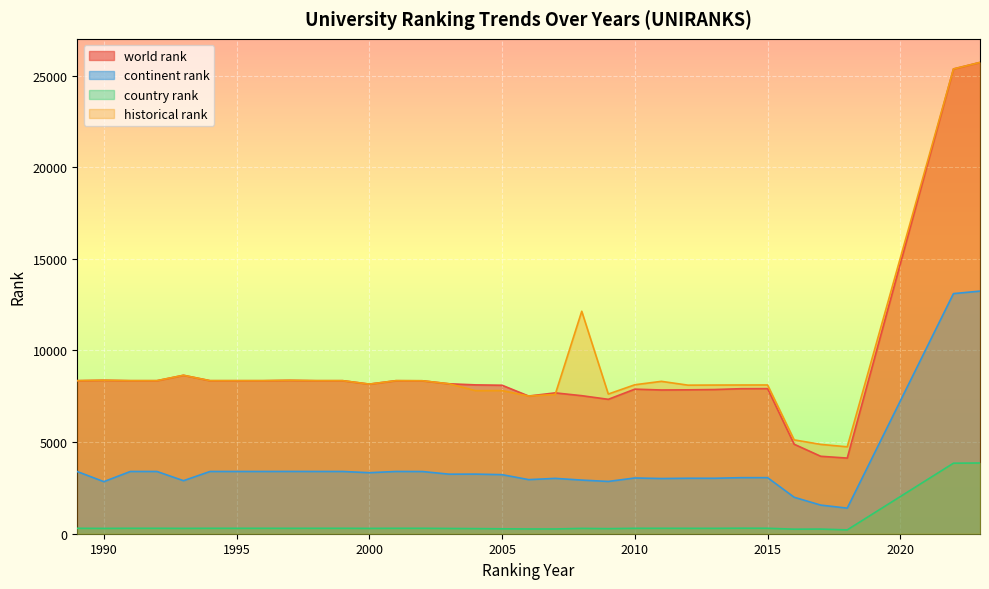

Reading left to right, extract all data points from this chart.

world rank: 1989=8352.0	1990=8374.0	1991=8352.0	1992=8352.0	1993=8647.0	1994=8352.0	1995=8352.0	1996=8352.0	1997=8370.0	1998=8352.0	1999=8352.0	2000=8165.0	2001=8352.0	2002=8347.0	2003=8183.0	2004=8123.0	2005=8103.0	2006=7514.0	2007=7687.0	2008=7533.0	2009=7335.0	2010=7890.0	2011=7844.0	2012=7853.0	2013=7869.0	2014=7915.0	2015=7919.0	2016=4884.0	2017=4227.0	2018=4128.0	2022=25364.0	2023=25722.0
continent rank: 1989=3392.0	1990=2842.0	1991=3397.0	1992=3397.0	1993=2894.0	1994=3397.0	1995=3397.0	1996=3397.0	1997=3399.0	1998=3397.0	1999=3397.0	2000=3330.0	2001=3397.0	2002=3394.0	2003=3250.0	2004=3253.0	2005=3223.0	2006=2952.0	2007=3020.0	2008=2927.0	2009=2853.0	2010=3042.0	2011=3012.0	2012=3027.0	2013=3026.0	2014=3059.0	2015=3060.0	2016=1990.0	2017=1562.0	2018=1396.0	2022=13104.0	2023=13240.0
country rank: 1989=295.0	1990=290.0	1991=296.0	1992=296.0	1993=291.0	1994=296.0	1995=296.0	1996=296.0	1997=294.0	1998=296.0	1999=296.0	2000=291.0	2001=296.0	2002=296.0	2003=286.0	2004=278.0	2005=268.0	2006=260.0	2007=259.0	2008=290.0	2009=276.0	2010=295.0	2011=296.0	2012=294.0	2013=293.0	2014=301.0	2015=297.0	2016=248.0	2017=254.0	2018=209.0	2022=3849.0	2023=3860.0
historical rank: 1989=8352.0	1990=8374.0	1991=8352.0	1992=8352.0	1993=8647.0	1994=8352.0	1995=8352.0	1996=8352.0	1997=8370.0	1998=8352.0	1999=8352.0	2000=8165.0	2001=8352.0	2002=8347.0	2003=8183.0	2004=7807.0	2005=7810.5	2006=7513.0	2007=7600.5	2008=12141.0	2009=7622.5	2010=8130.0	2011=8316.0	2012=8108.0	2013=8113.5	2014=8116.5	2015=8117.5	2016=5121.5	2017=4876.0	2018=4743.5	2022=25364.0	2023=25722.0